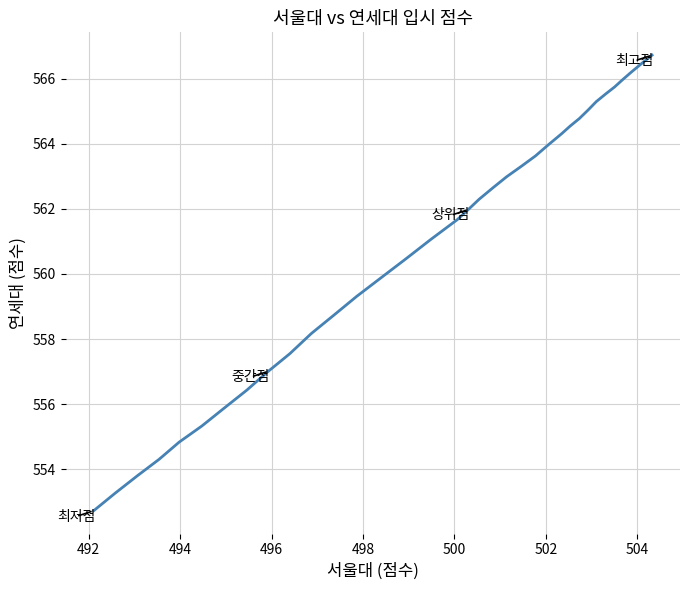

What is the difference between the maximum and minimum values?

14.0